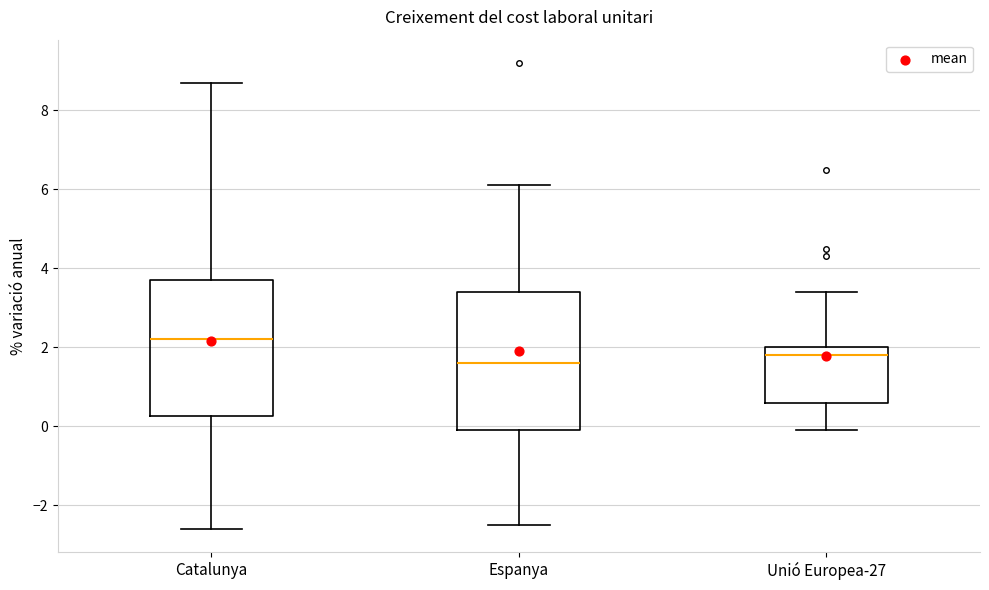

Reading left to right, transcribe this box plot: for each box, give where its median line is, the range the box spans, and where its two whiskers end, as read against the y-axis. The values are not printed on the chart, so give them approximately, as read against the axis.

Catalunya: median 2.2, box 0.2 to 3.8, whiskers -2.6 to 8.8
Espanya: median 1.6, box 0.0 to 3.4, whiskers -2.4 to 6.2
Unió Europea-27: median 1.8, box 0.6 to 2.0, whiskers 0.0 to 3.4